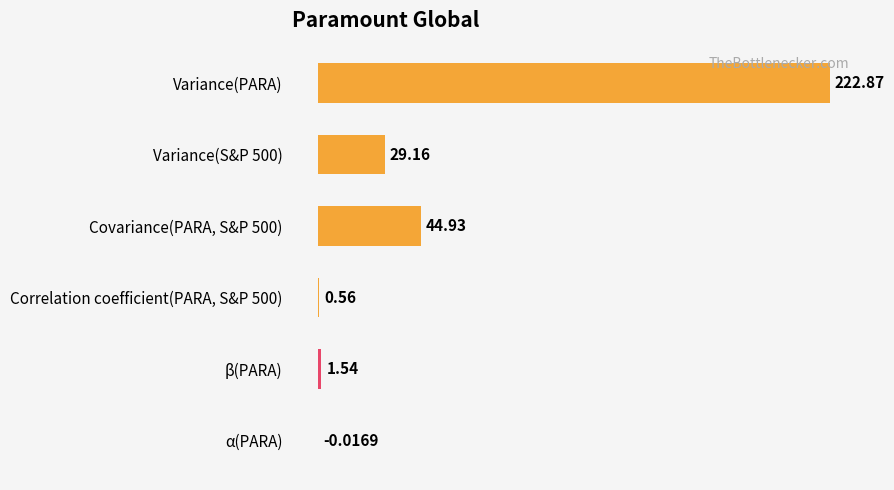

What is the average value?

49.8